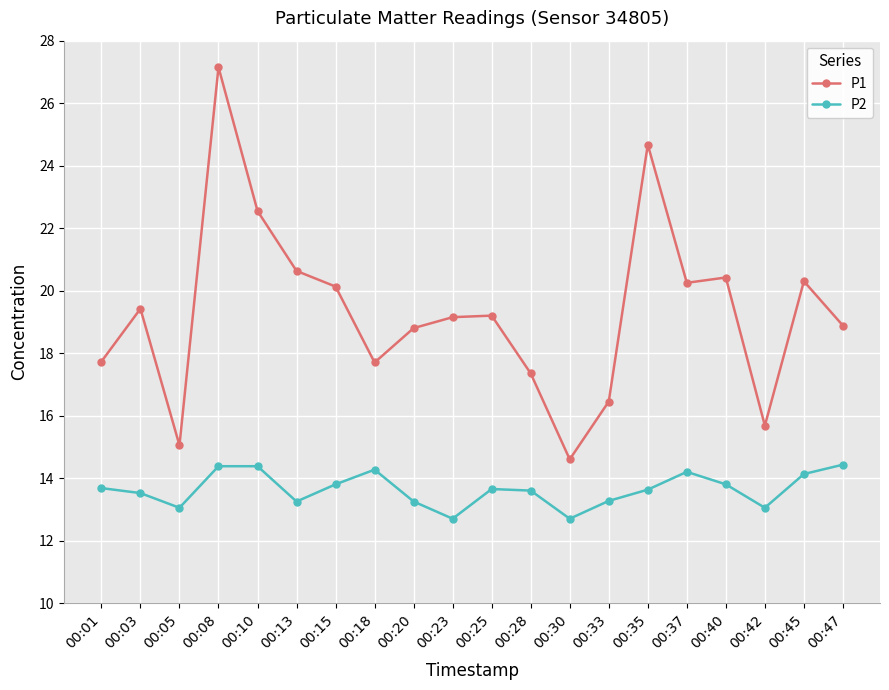

What is the difference between the P1 values at 00:40 and 00:10?

2.1